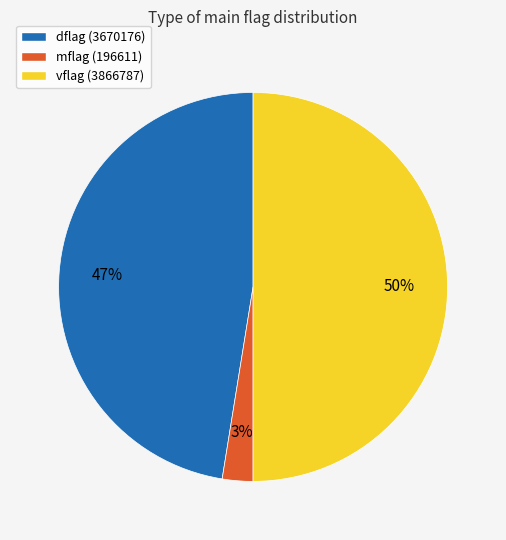

Count the number of slices in the pie.

3